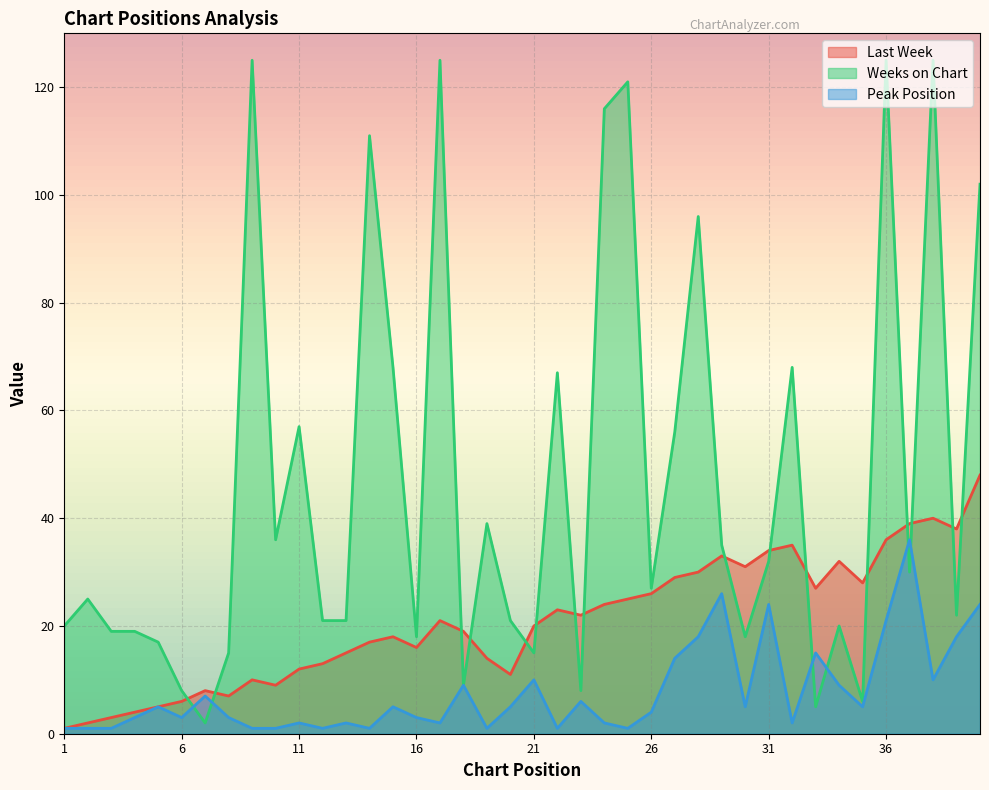

List the series in order of their peak value, lowest first.

Peak Position, Last Week, Weeks on Chart